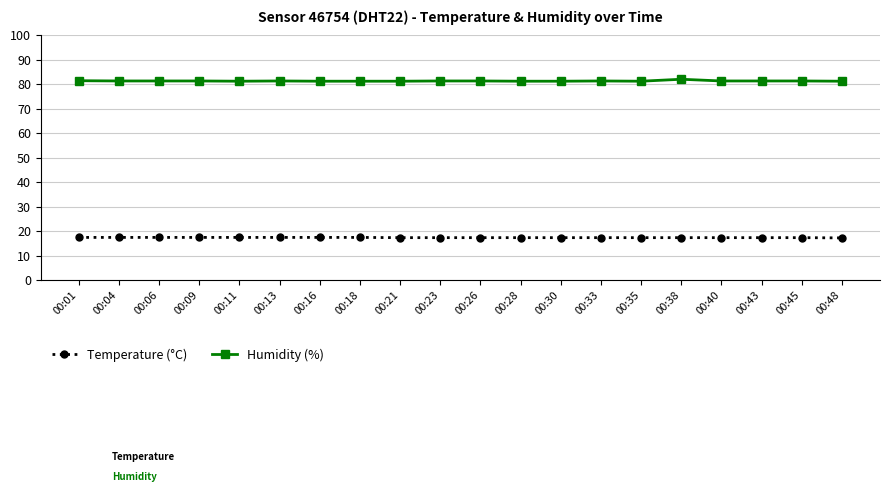

Rank the series by their maximum value, from highest to lowest.

Humidity (%), Temperature (°C)